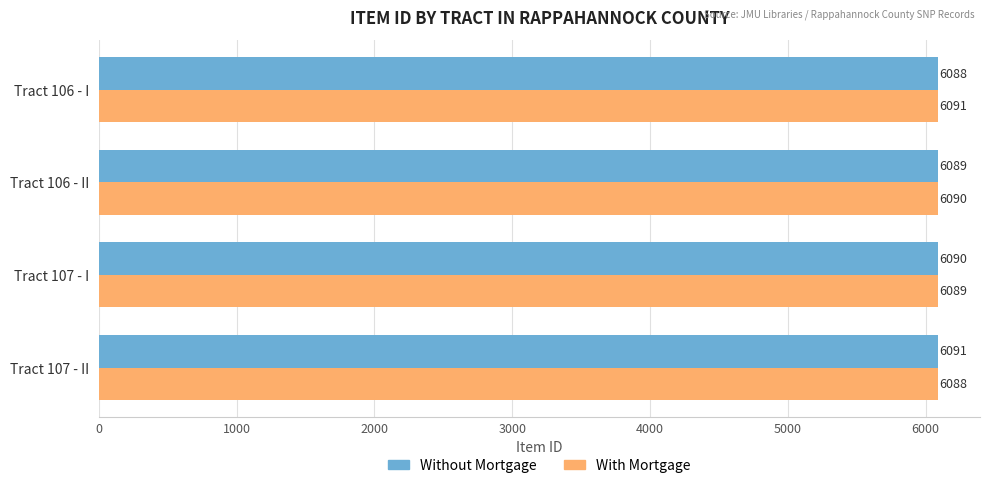

Is it true that With Mortgage equals 4116 at Tract 106 - II?

False